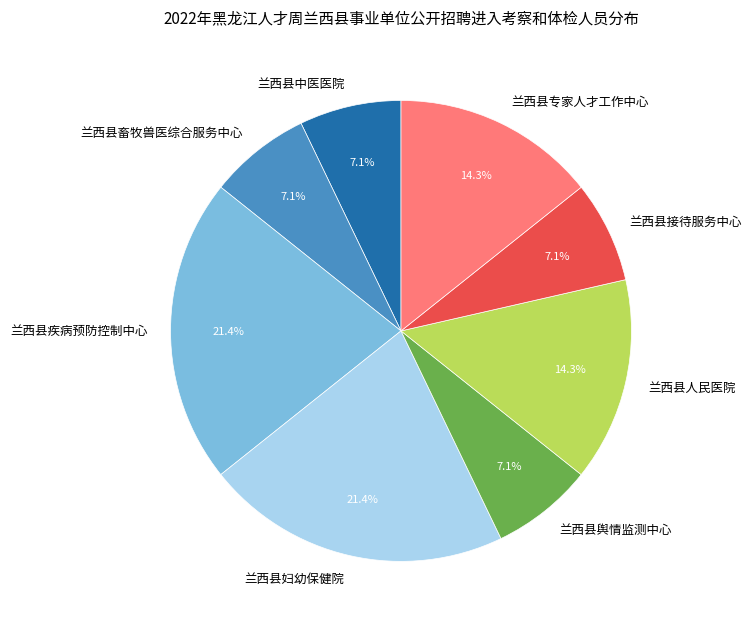

To the nearest percent, what portion does 兰西县疾病预防控制中心 represent?

21%